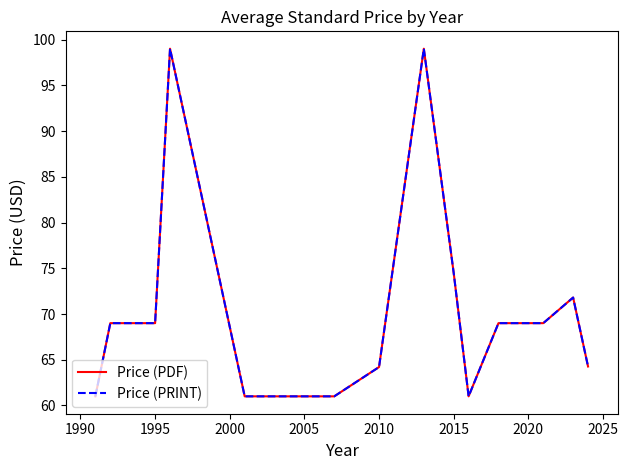

True or false: Price (PDF) and Price (PRINT) cross at least once.

False